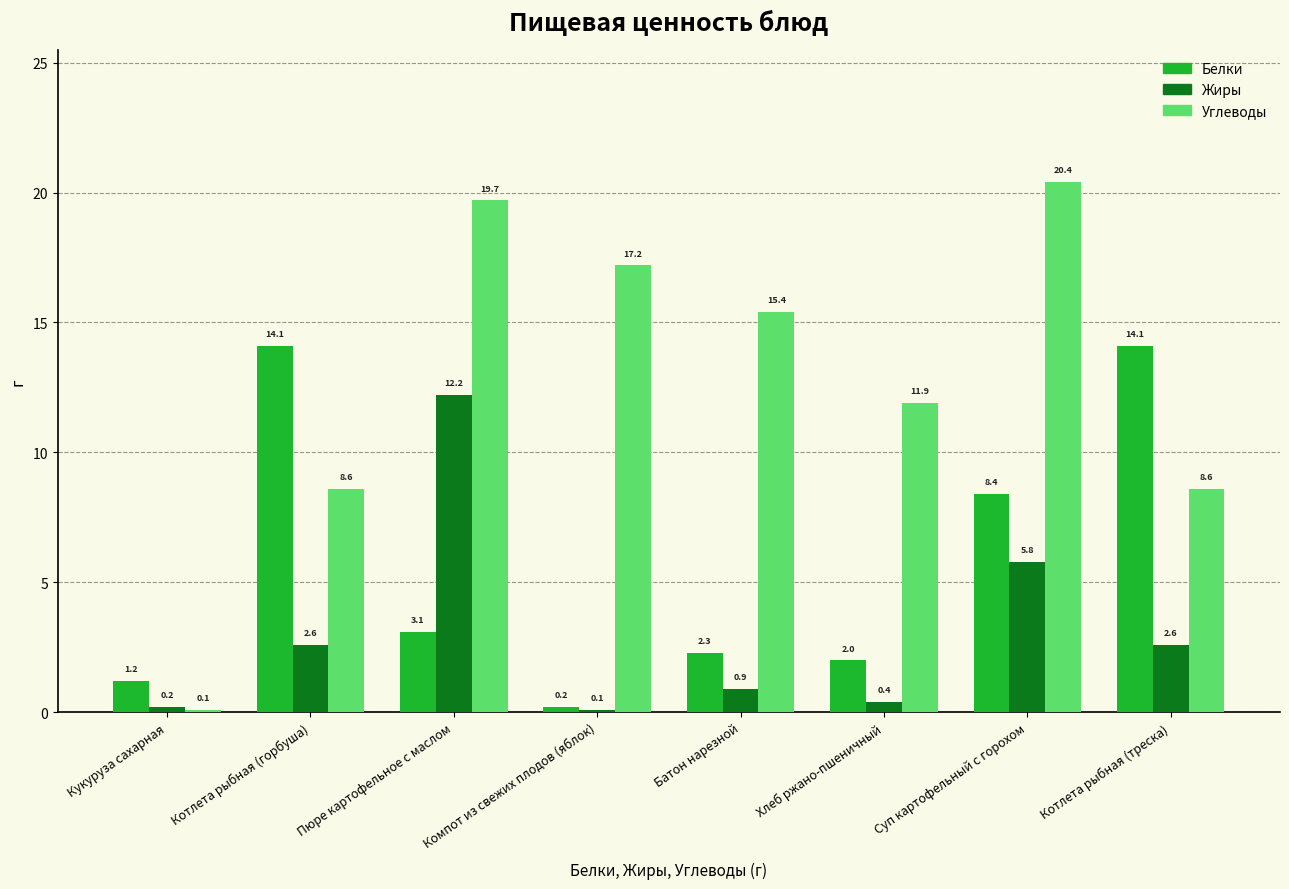

What is the difference between the maximum and minimum values in the Углеводы series?

20.3